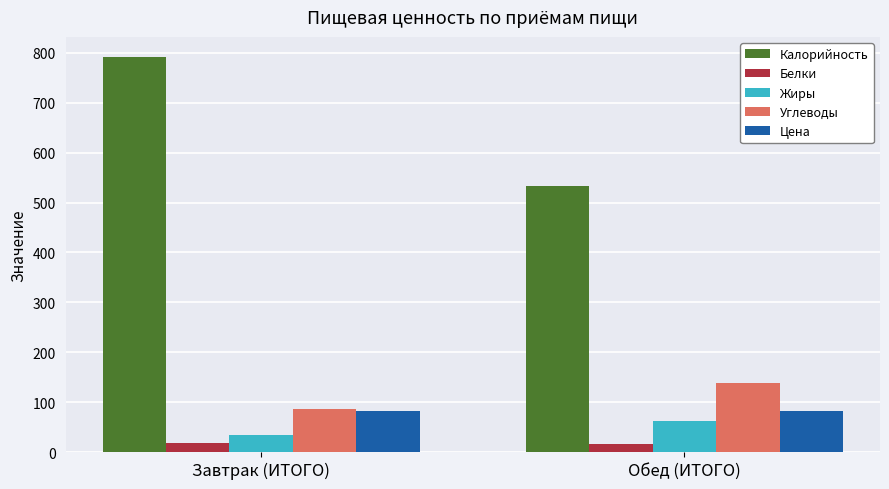

How many groups of bars are there?

2